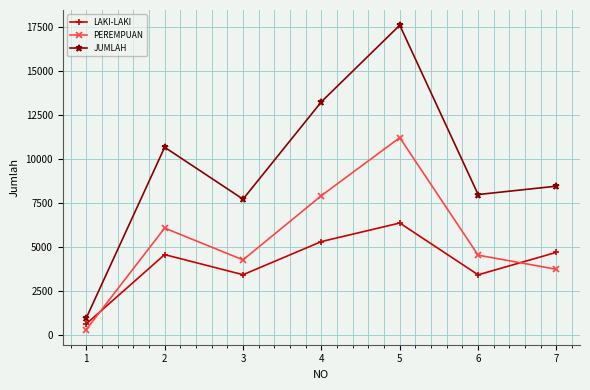

What is the difference between the second highest and second lowest values in the LAKI-LAKI series?

1883